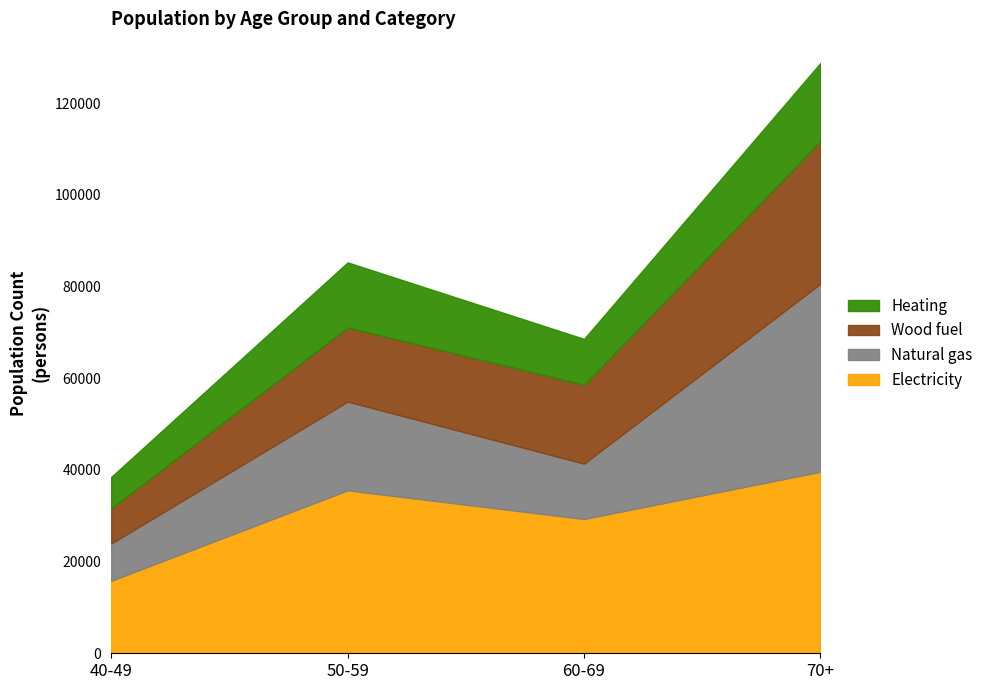

At which label does Natural gas reach its peak?

70+